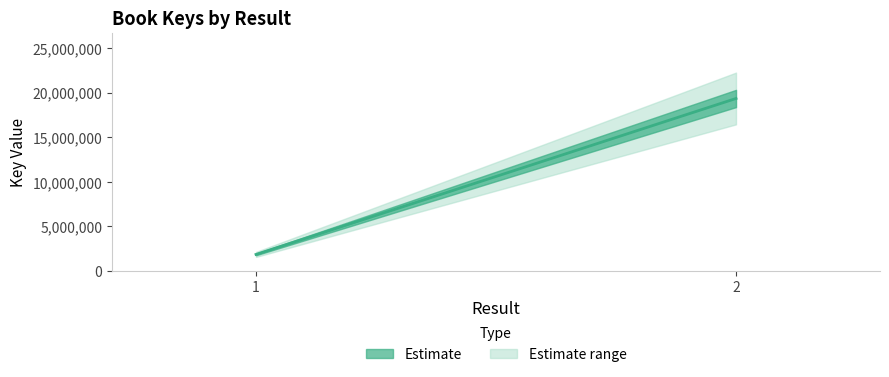

What is the sum of the values at 1 and 2?

21210677